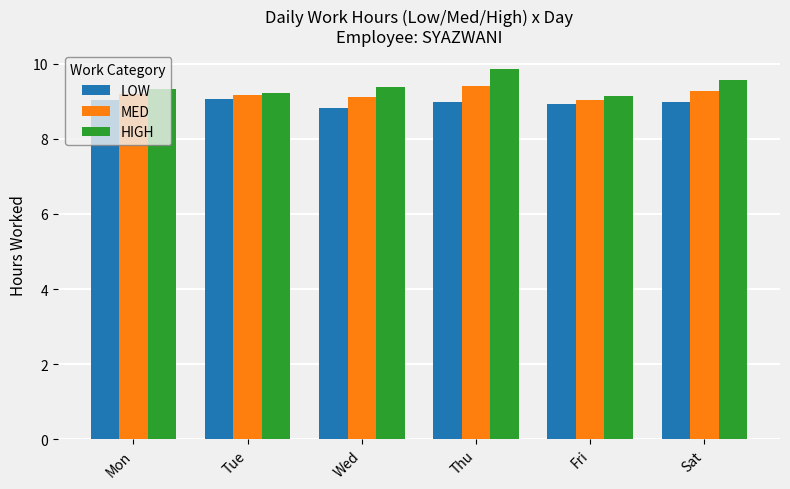

What is the average value of the HIGH series?

9.4